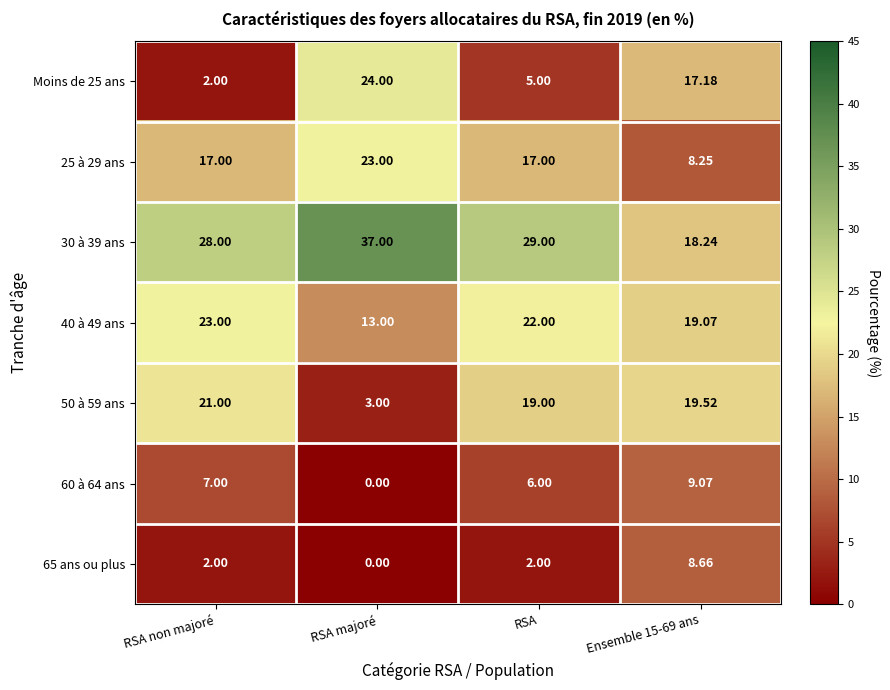

Between RSA non majoré and Ensemble 15-69 ans, which series saw the biggest shift?

Moins de 25 ans